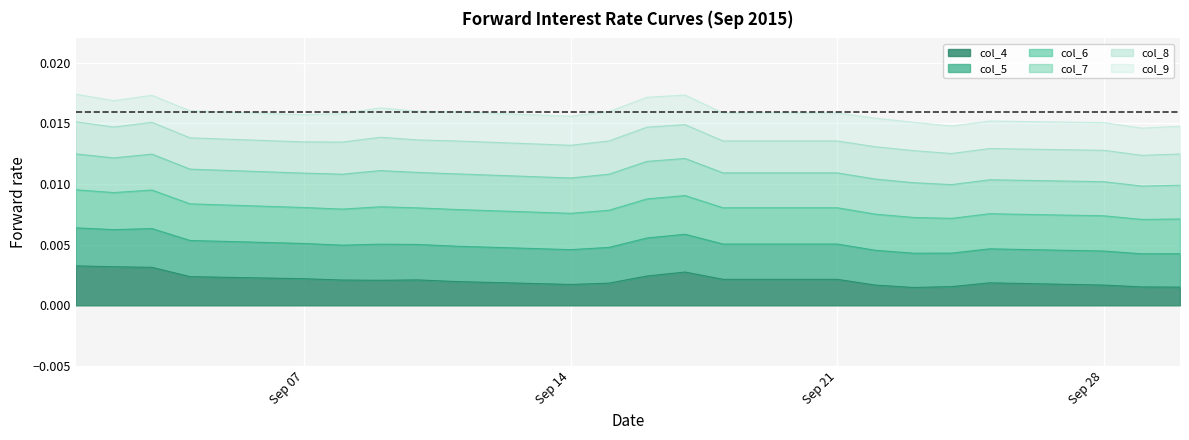

Is the value of col_9 at 12 greater than the value of col_4 at 20?

Yes